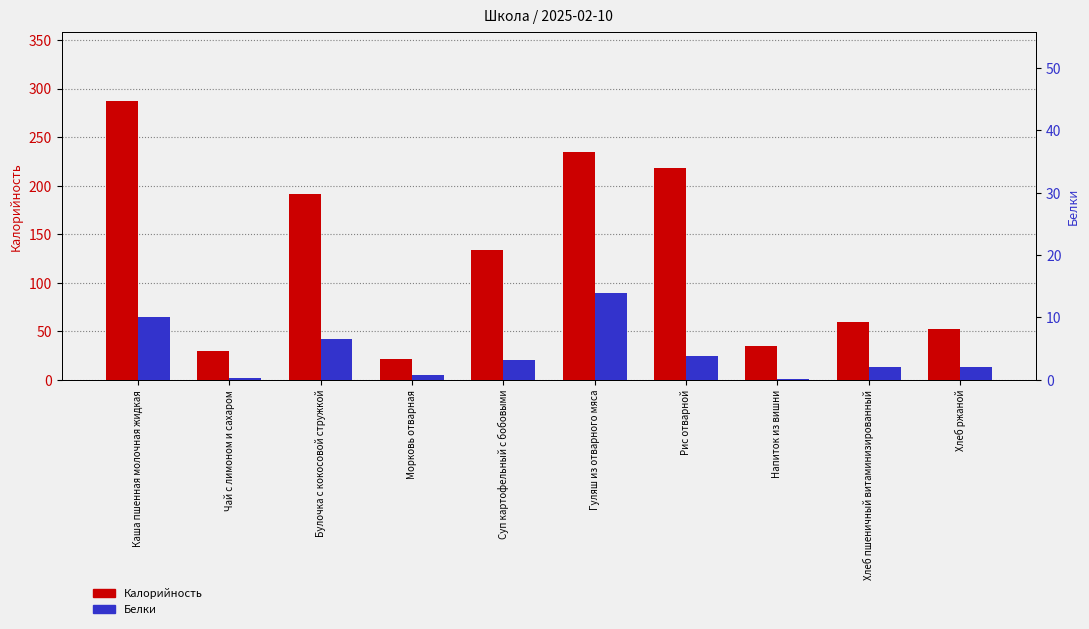

What is the difference between the second highest and second lowest values in the Калорийность series?

204.4